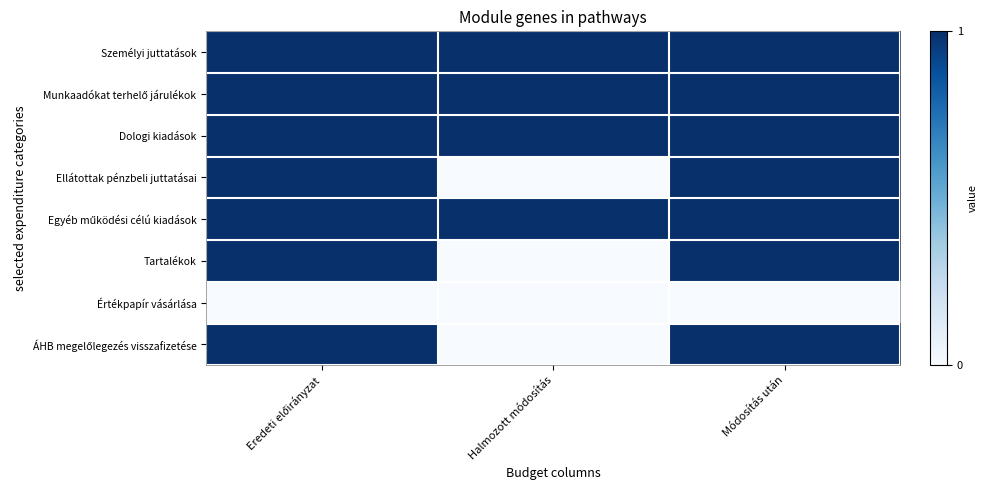

Which series has the largest total across all categories?

Személyi juttatások